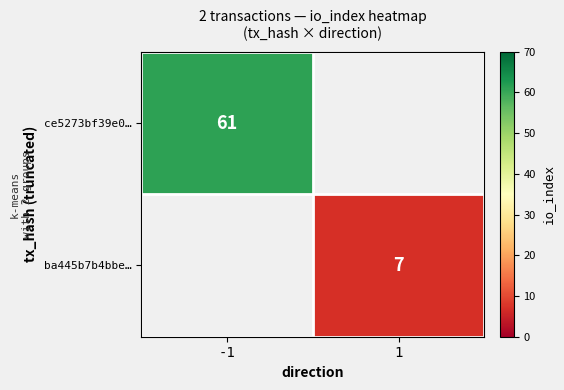

The value of ba445b7b4bbe… at 1 is 2. True or false?

False